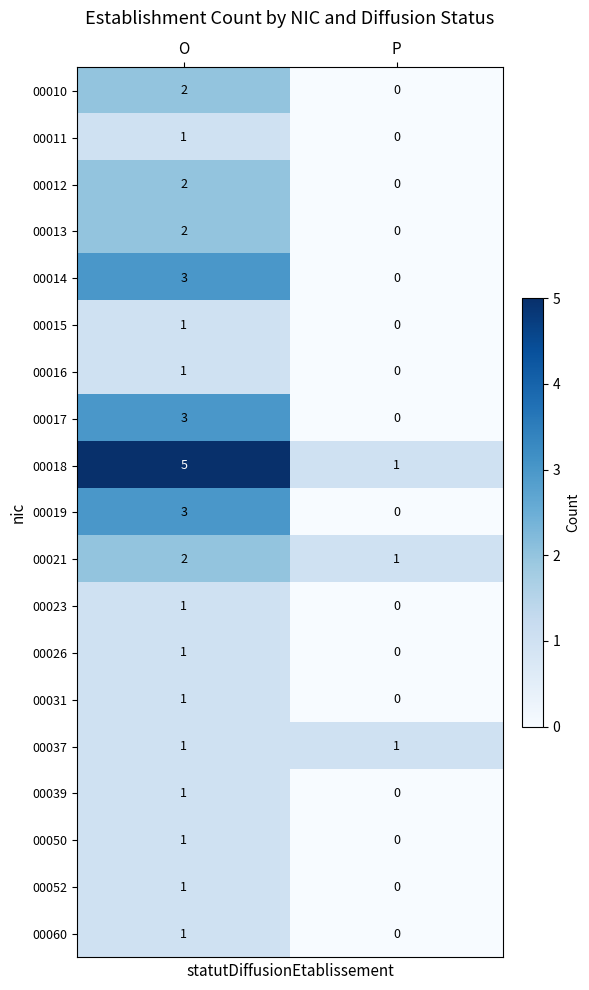

Is it true that 00015 equals 2 at O?

False